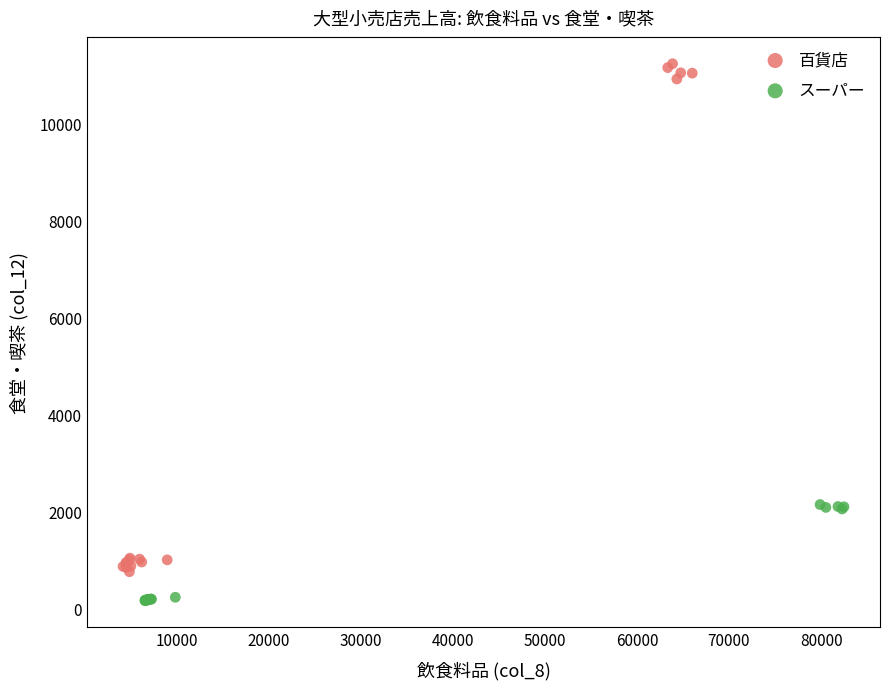

Which series has the largest Y range (max minus min)?

百貨店